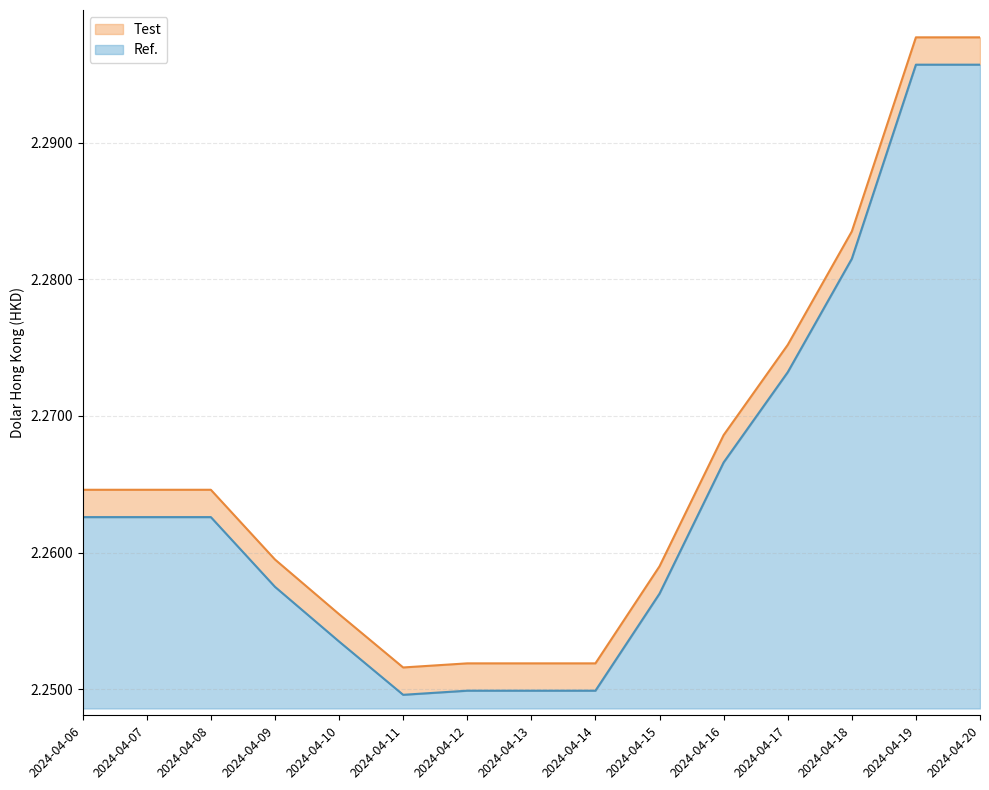

How many categories are shown in the chart?

15